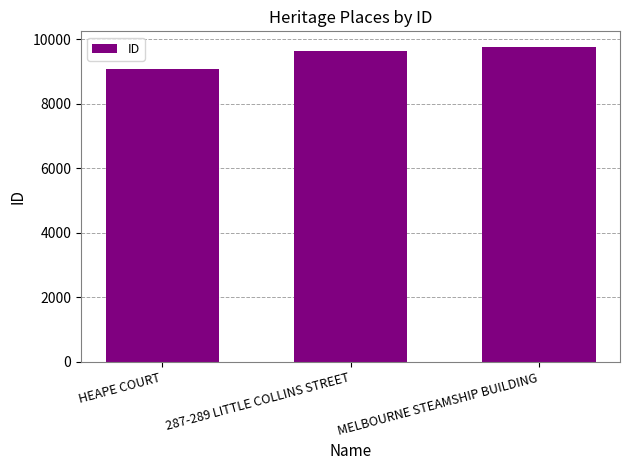

What is the ratio of the value at MELBOURNE STEAMSHIP BUILDING to the value at HEAPE COURT?

1.1